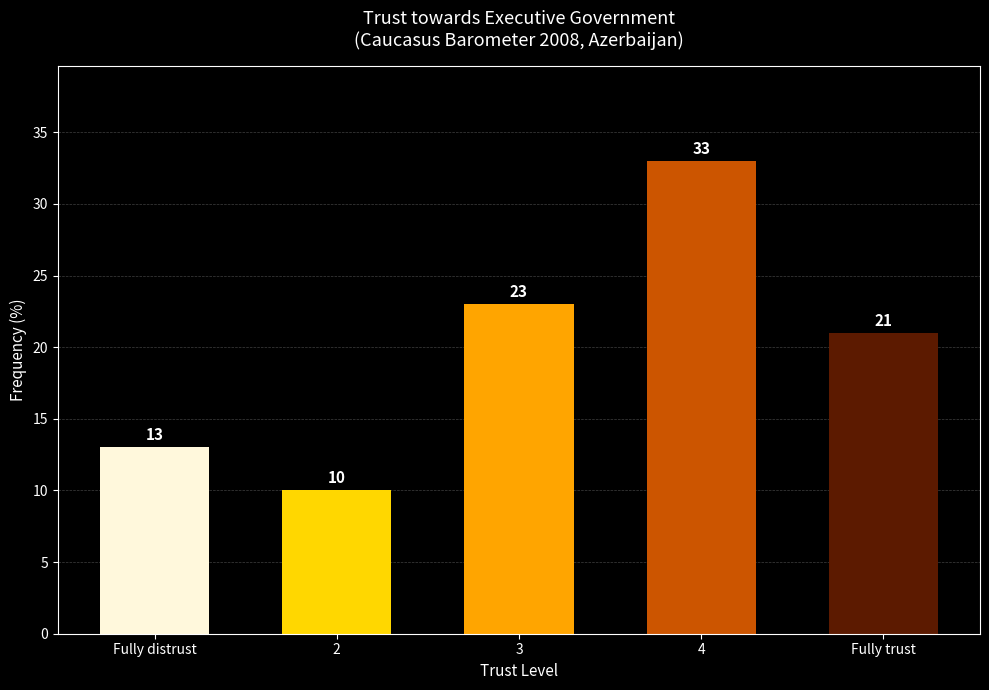

What is the maximum value shown in the chart?

33